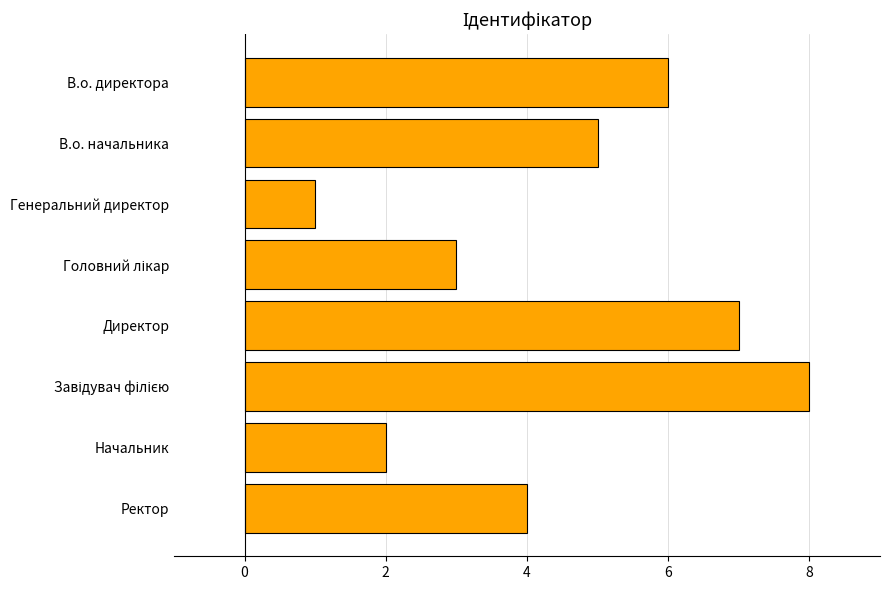

Between Генеральний директор and Ректор, which is larger?

Ректор